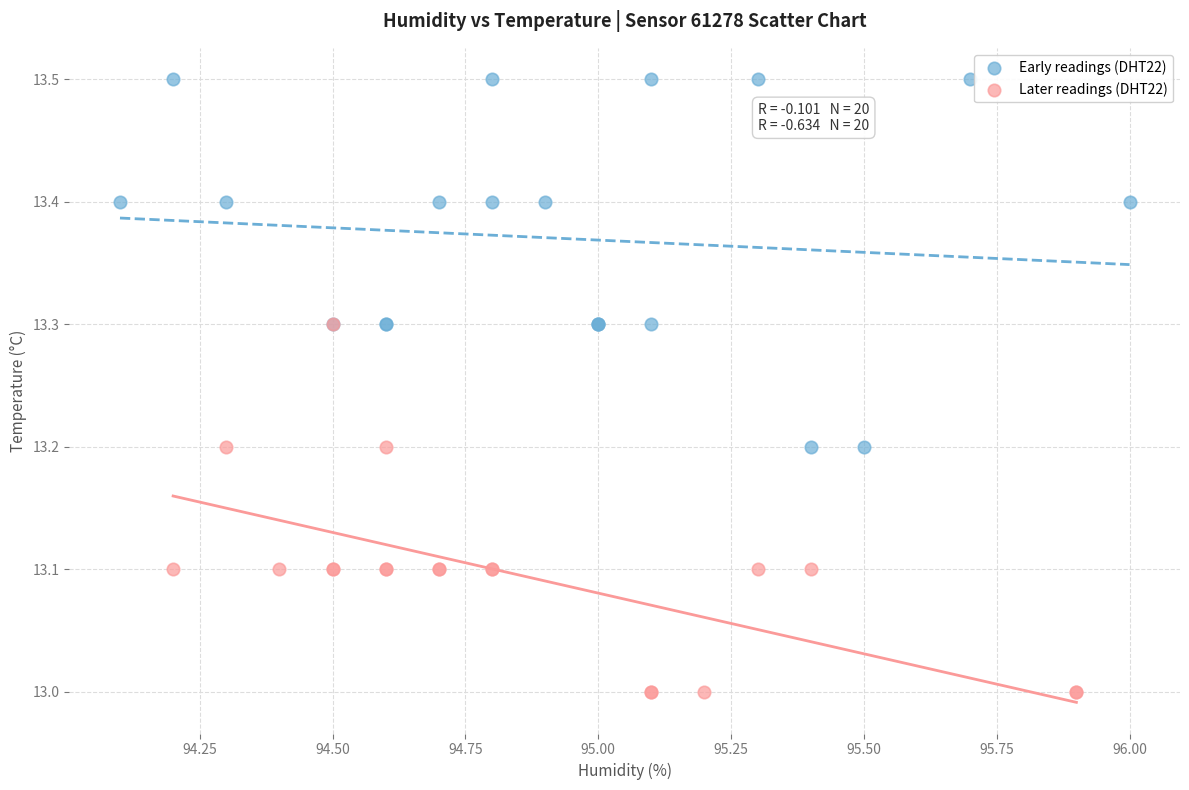

Which series contains the lowest Y value?

Later readings (DHT22)